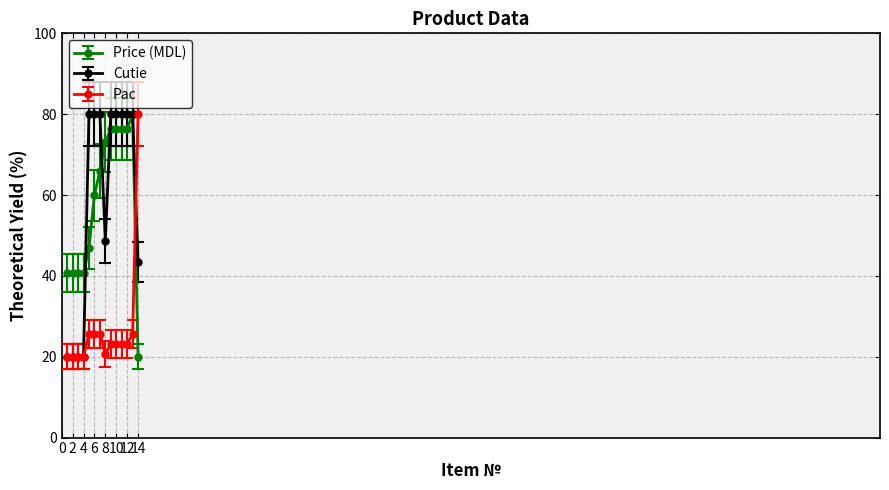

After their last crossing, which series has the higher values: Pac or Cutie?

Pac